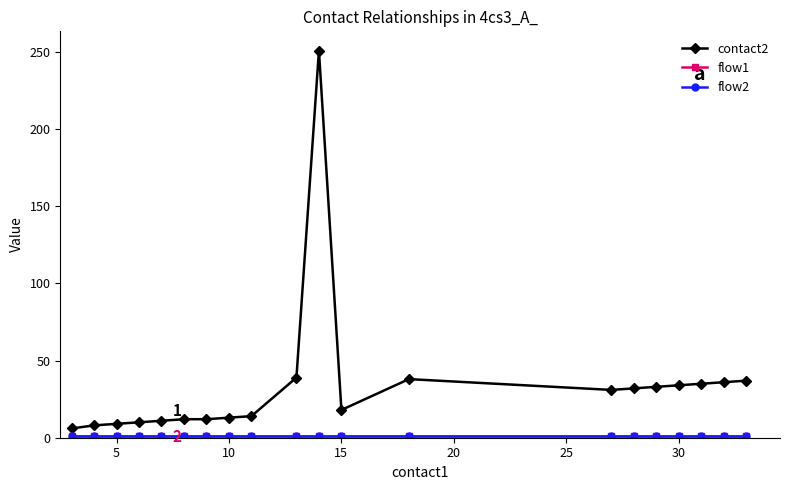

True or false: flow2 and contact2 cross at least once.

False